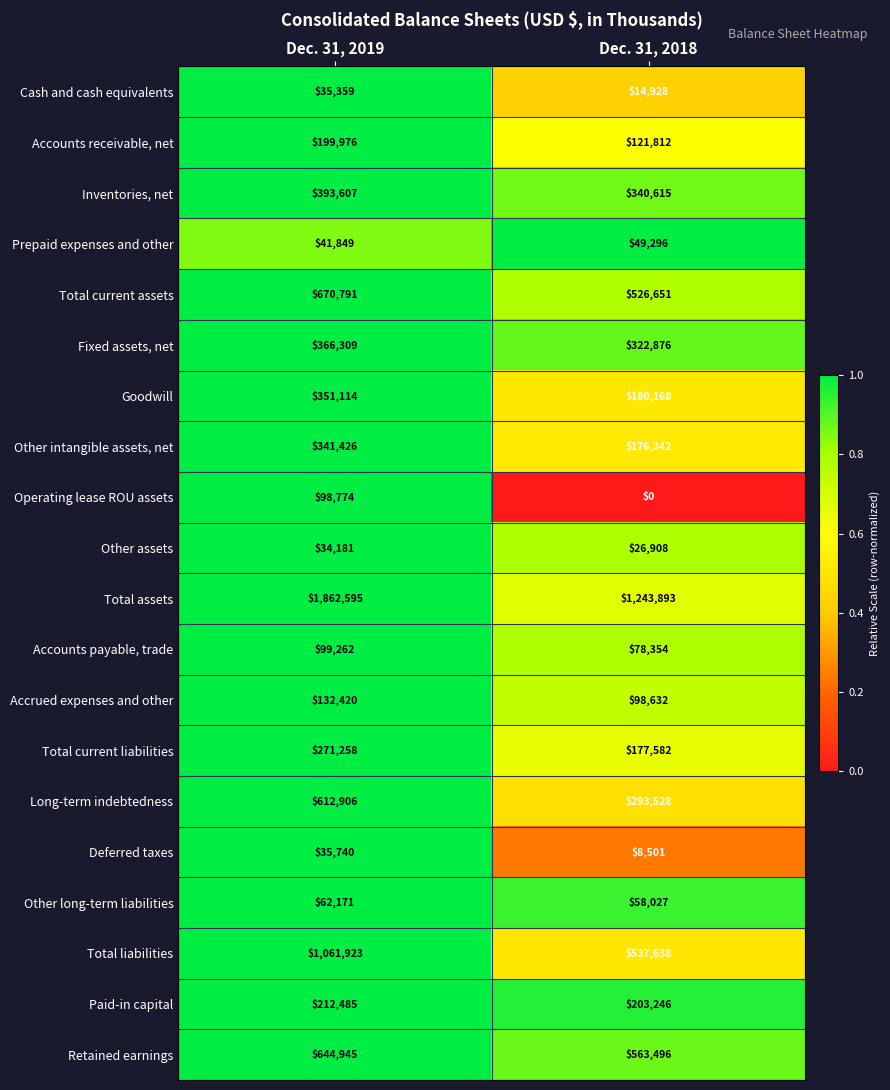

What is the difference between the Other assets values at Dec. 31, 2019 and Dec. 31, 2018?

7273